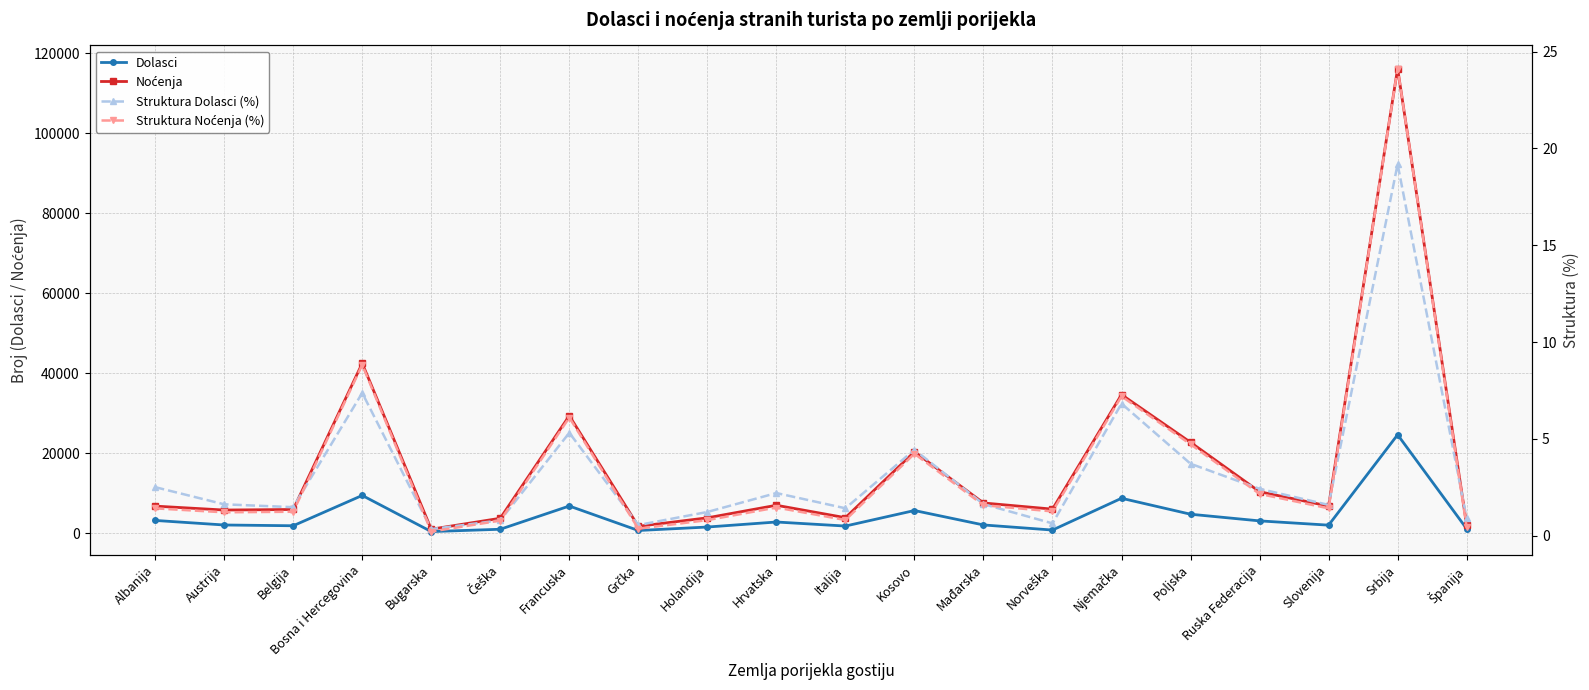

What is the sum of all Struktura Dolasci (%) values?

66.2